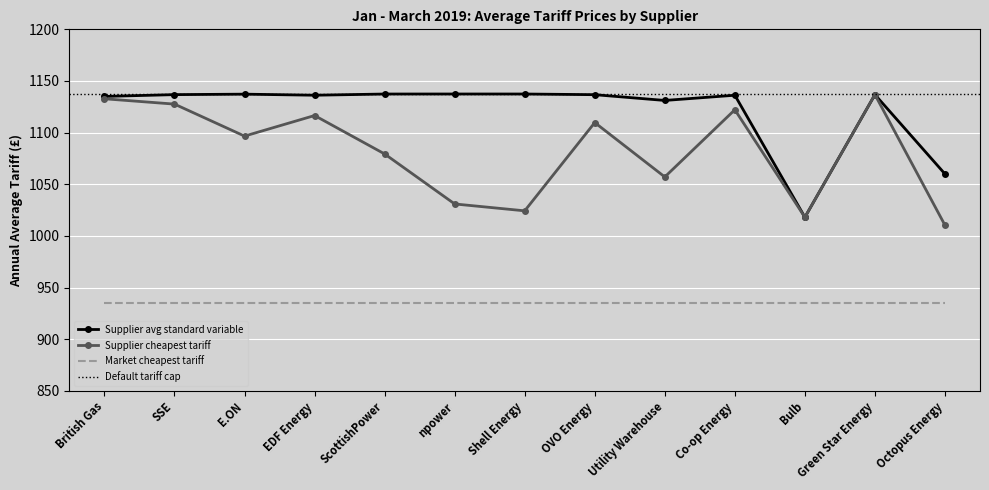

True or false: Market cheapest tariff and Supplier cheapest tariff intersect in this chart.

False